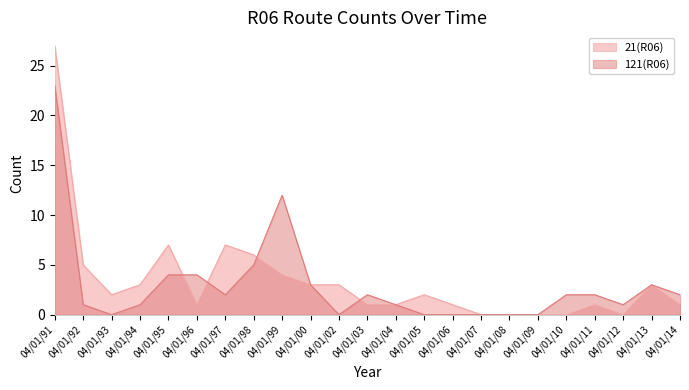

At which category is the sum across all series the highest?

04/01/91